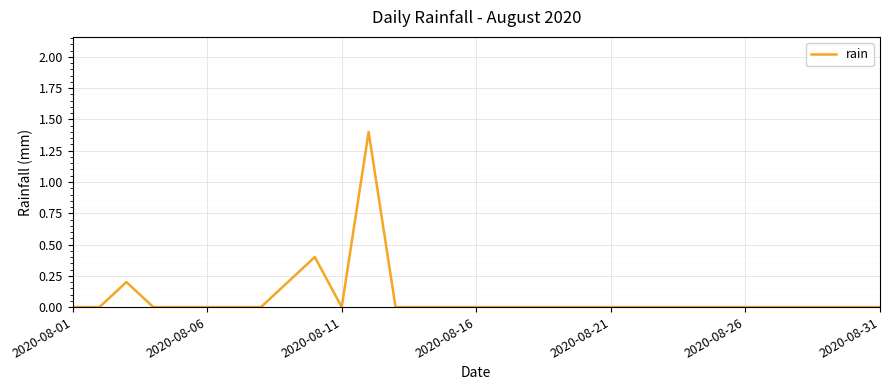

Does the chart display data point markers on the line(s)?

No